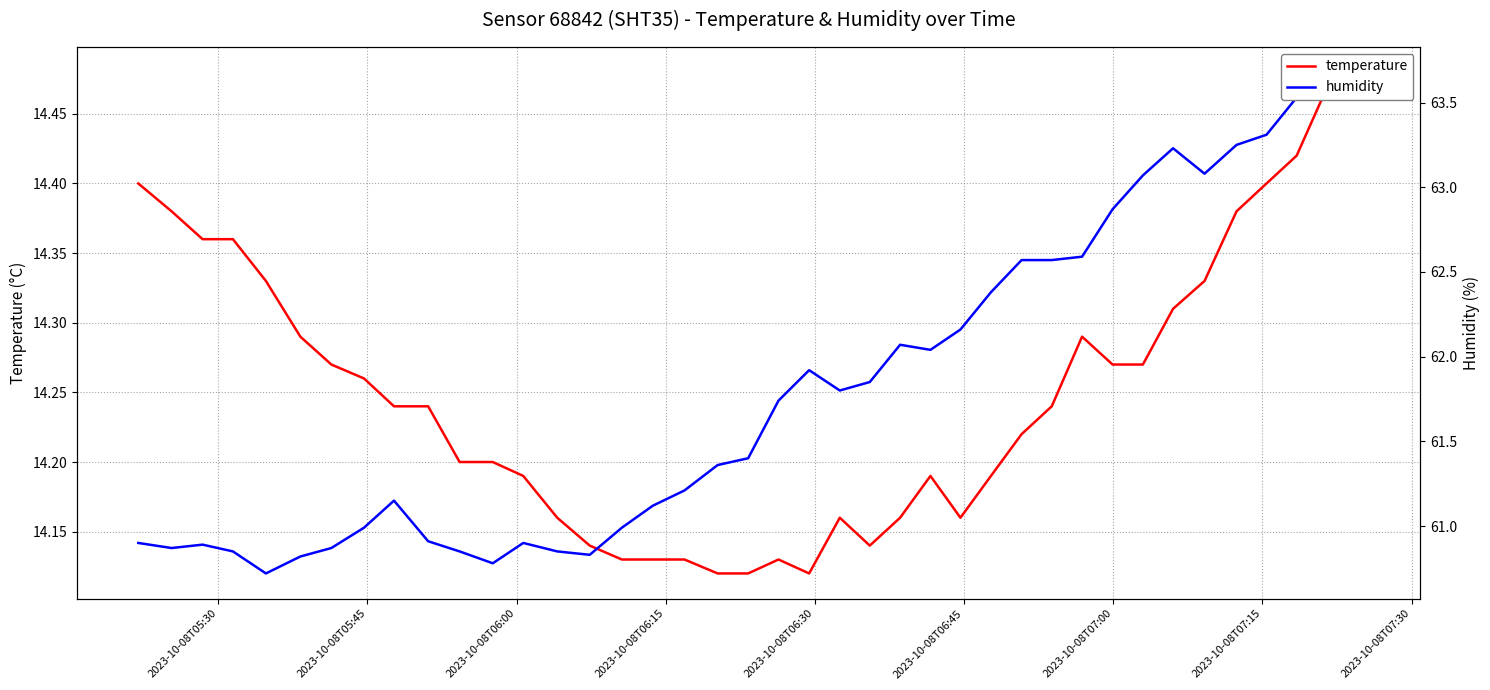

What are all the series names shown in the legend?

temperature, humidity